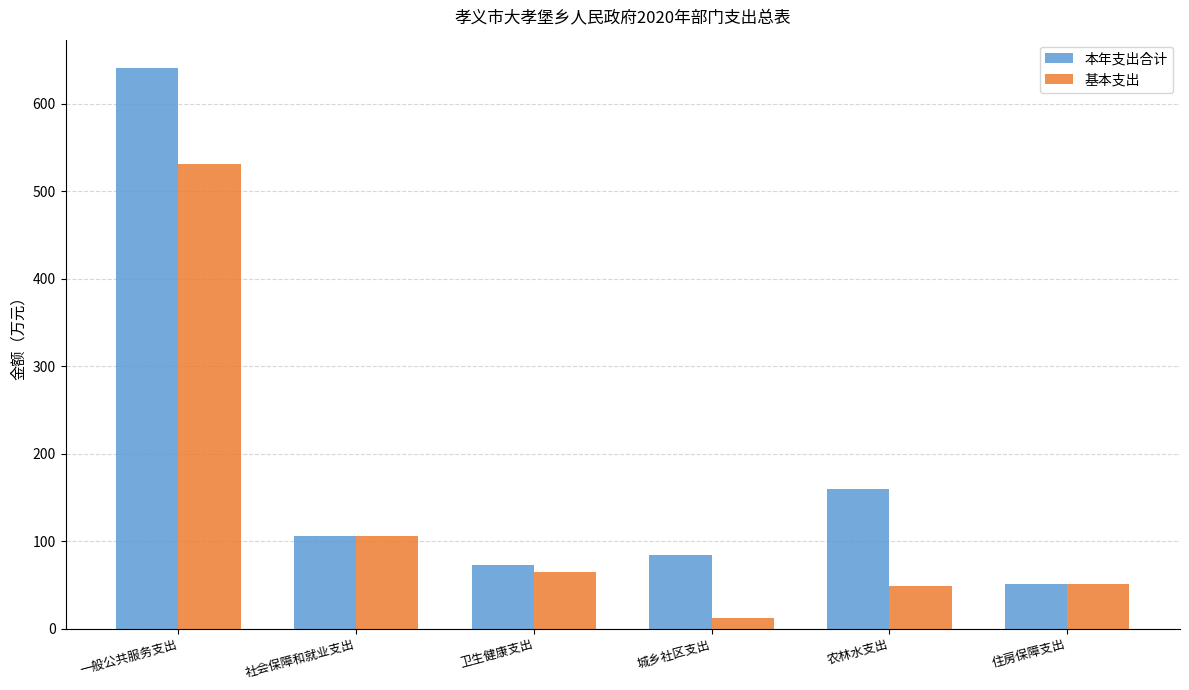

At which label does 基本支出 reach its minimum?

城乡社区支出